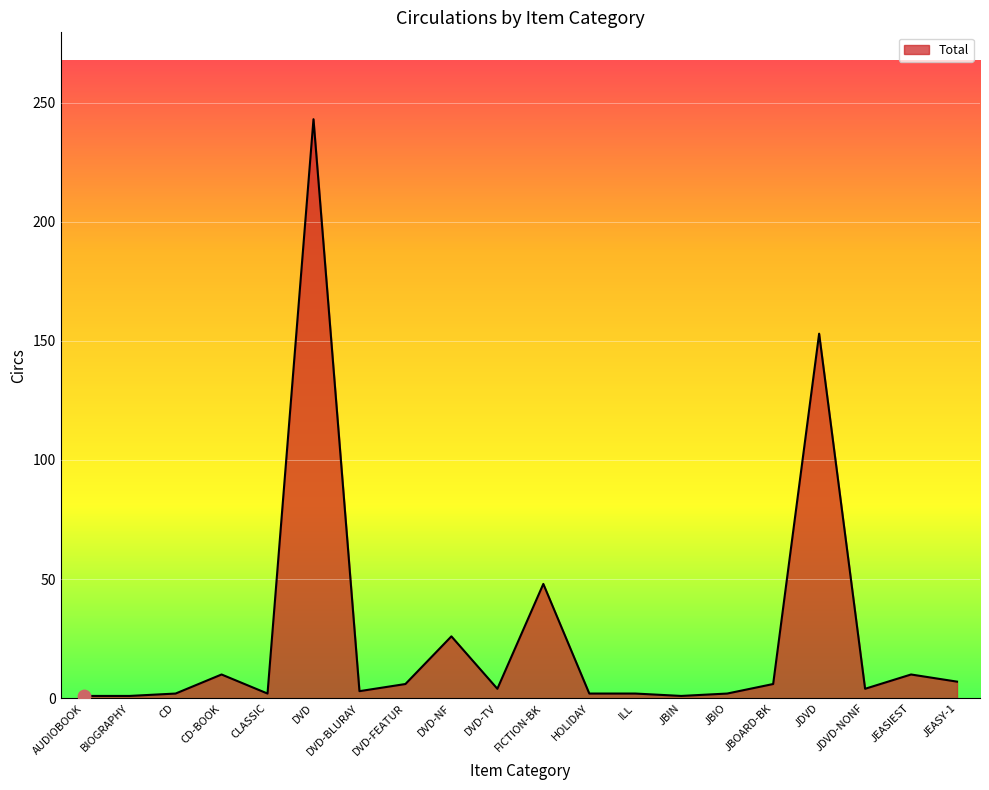

What is the change in value from BIOGRAPHY to FICTION-BK?

+47